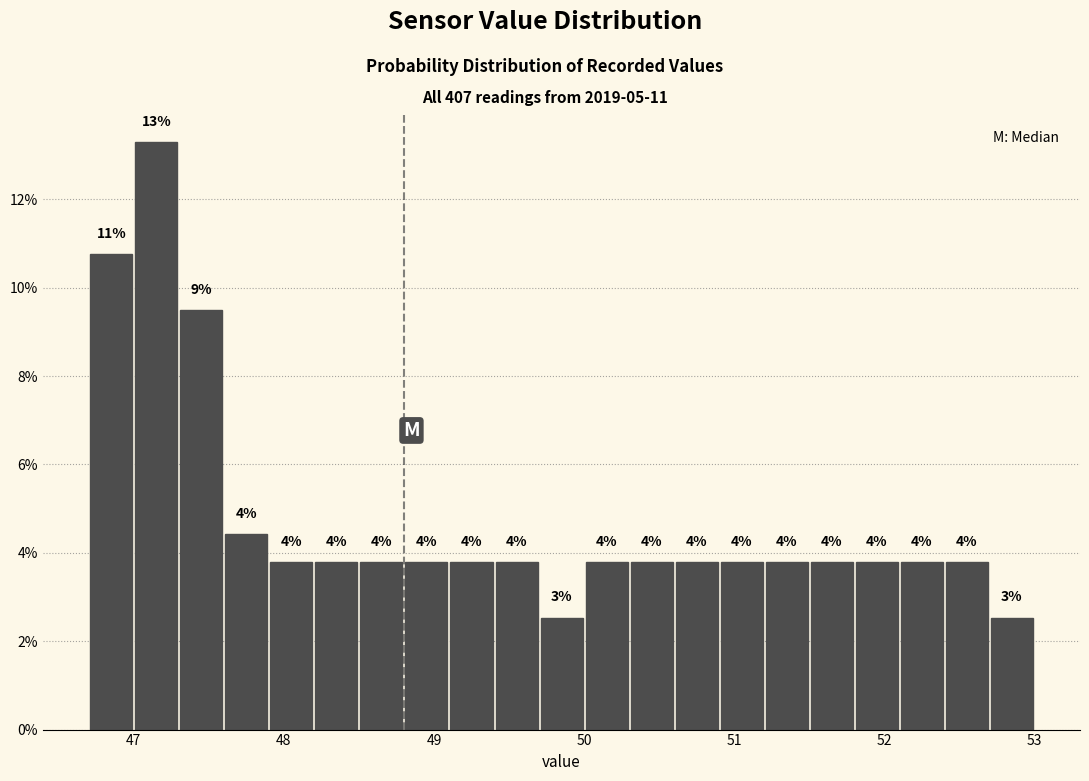

Around what value on the x-axis is the tallest bar? Give the approximate position of its centre, as read against the axis.

47.2